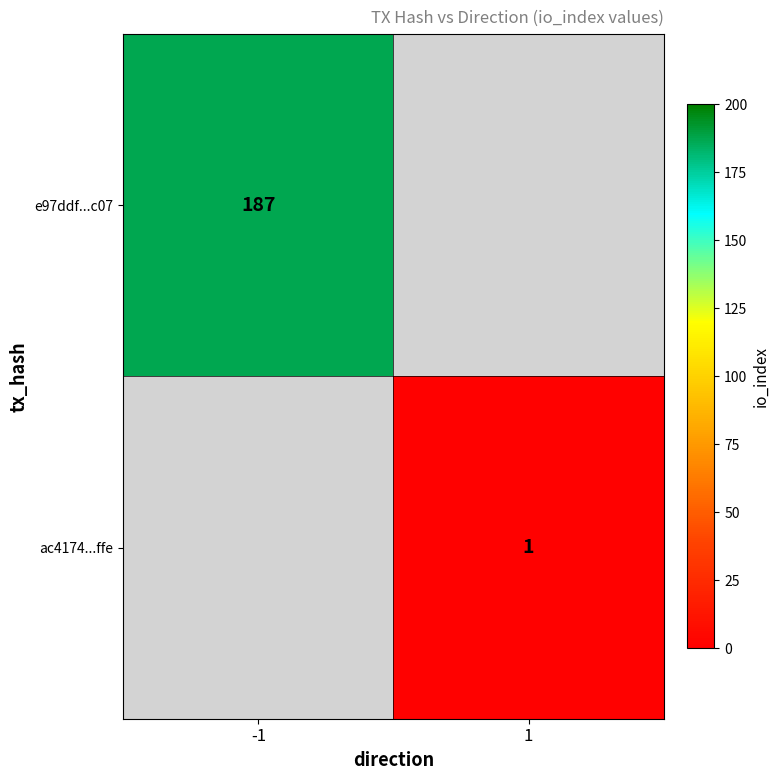

How many data points does each series have?

2